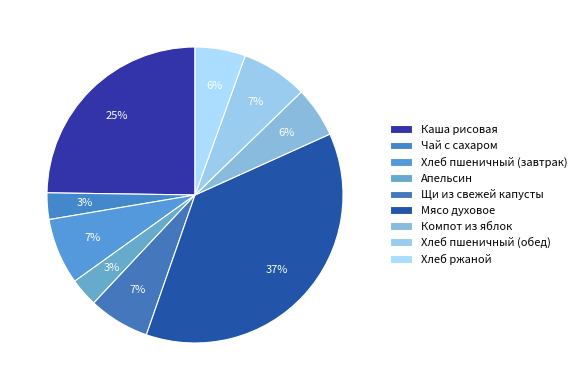

What is the ratio of the value at Щи из свежей капусты to the value at Хлеб пшеничный (завтрак)?

0.9